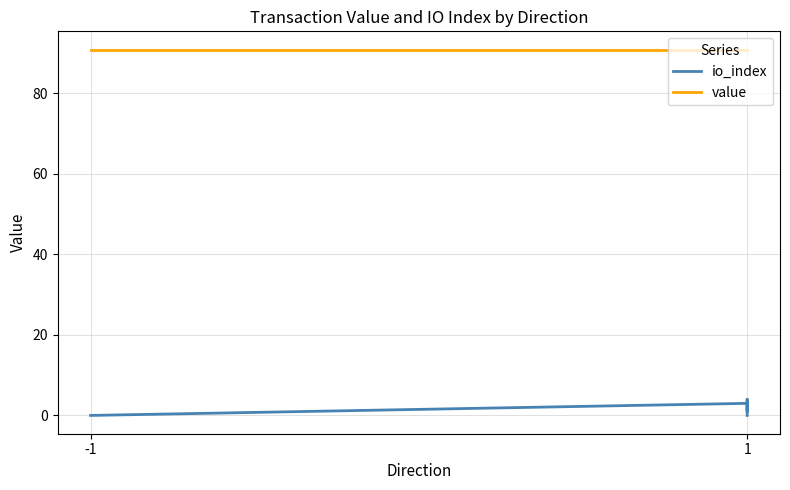

True or false: value and io_index cross at least once.

False